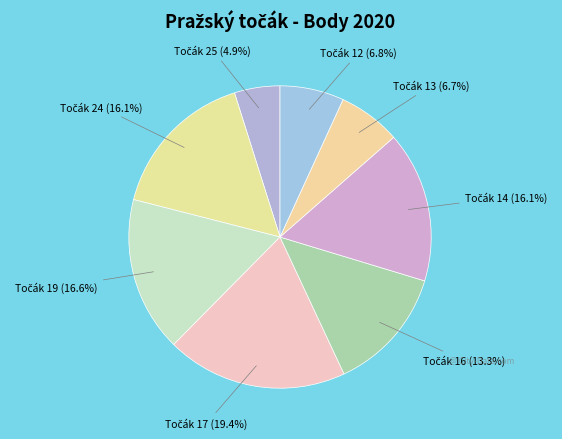

Rank the categories by value from lowest to highest.

Točák 25, Točák 13, Točák 12, Točák 16, Točák 24, Točák 14, Točák 19, Točák 17